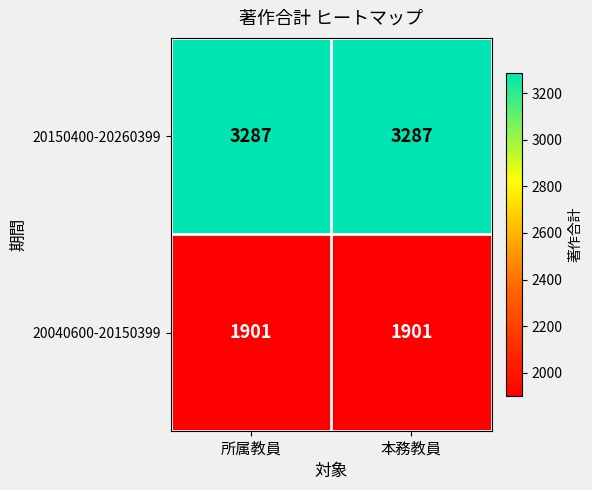

What is the average value of the 20150400-20260399 series?

3287